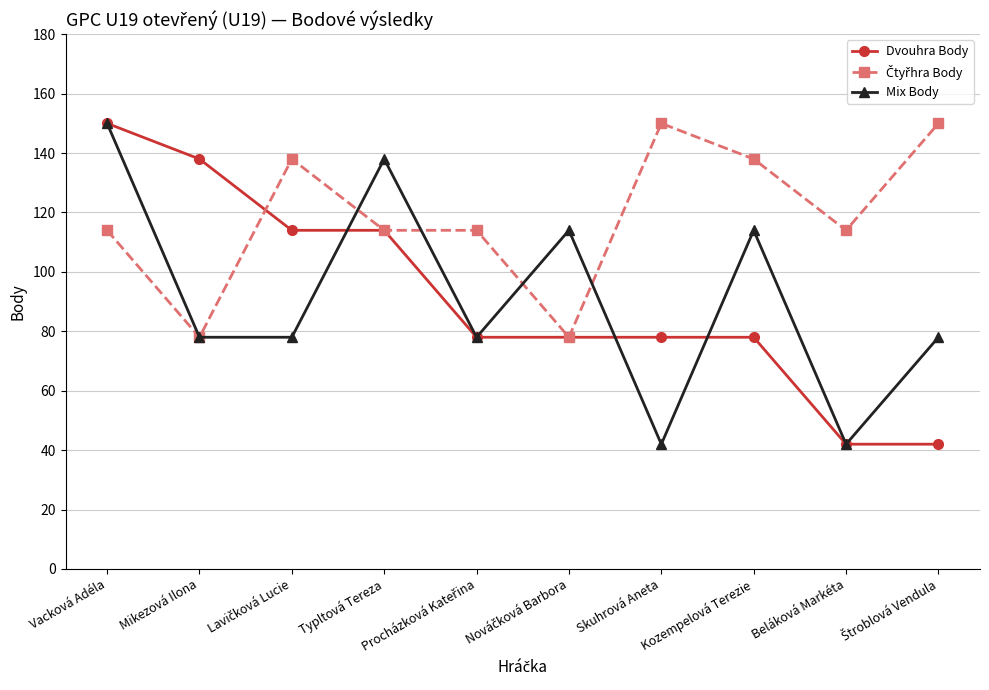

What is the value of the Mix Body point at the 2nd from the left?

78